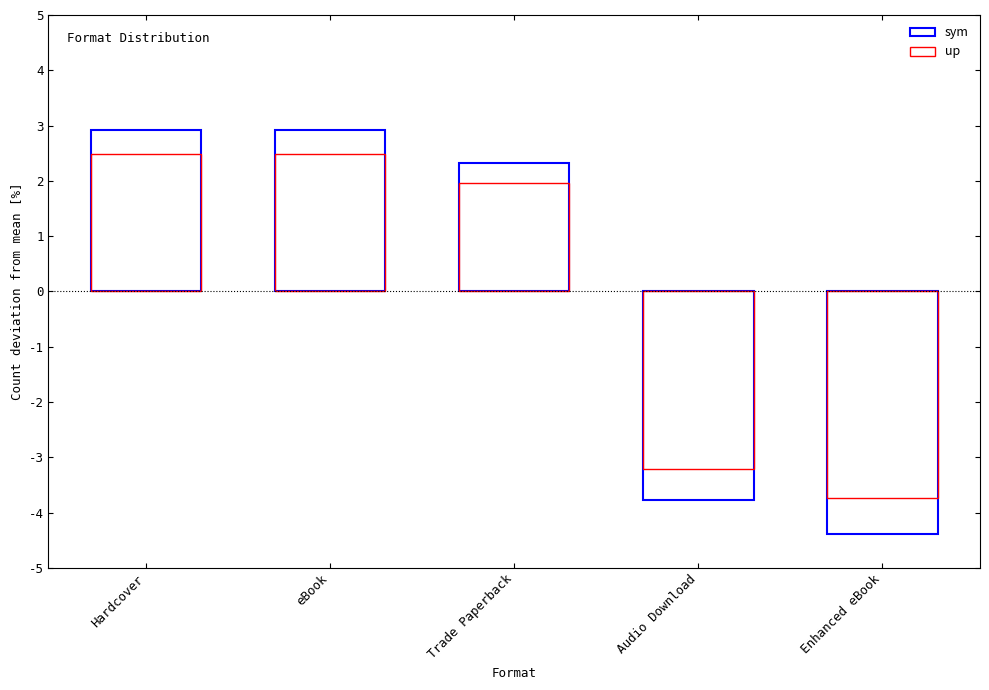

What is the label of the 5th bar from the left?

Enhanced eBook